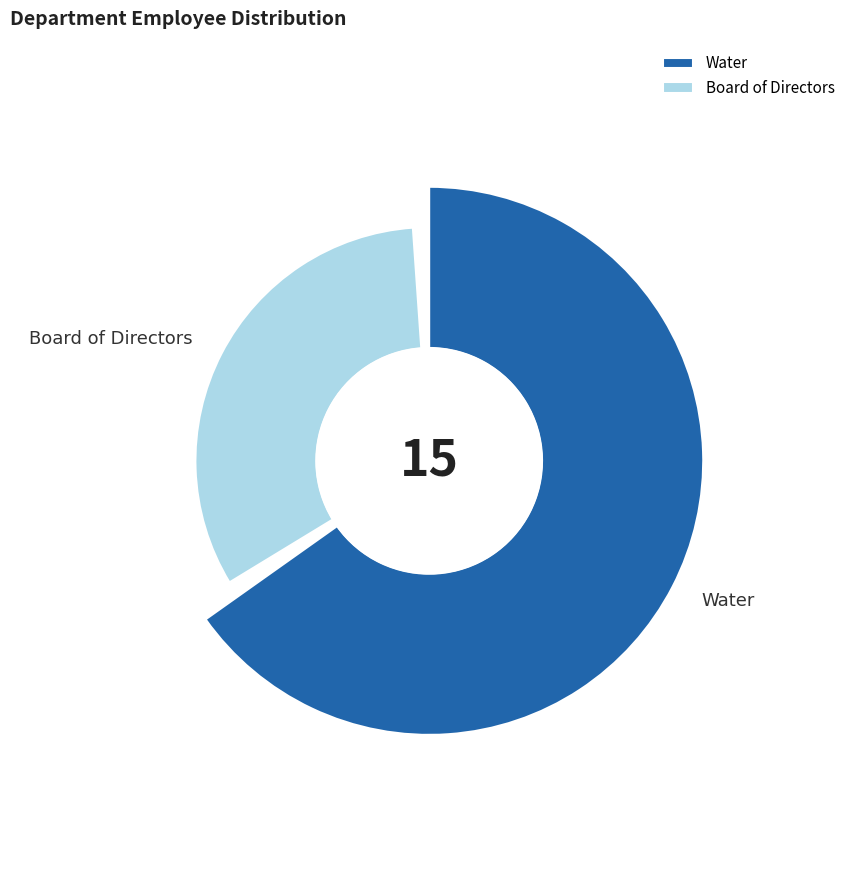

What percentage is the Board of Directors slice, to the nearest percent?

33%